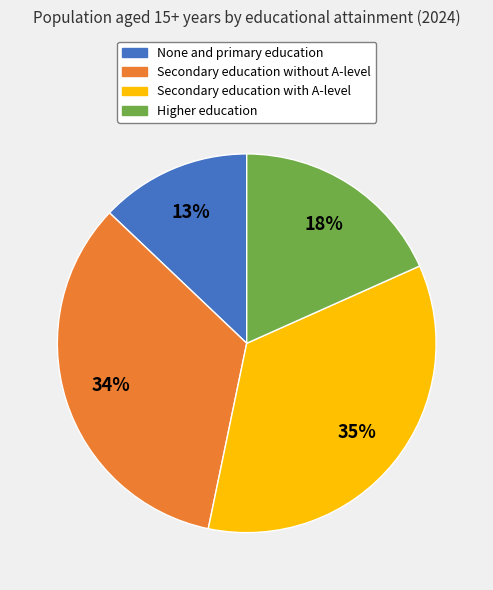

What is the smallest slice in the pie chart?

None and primary education